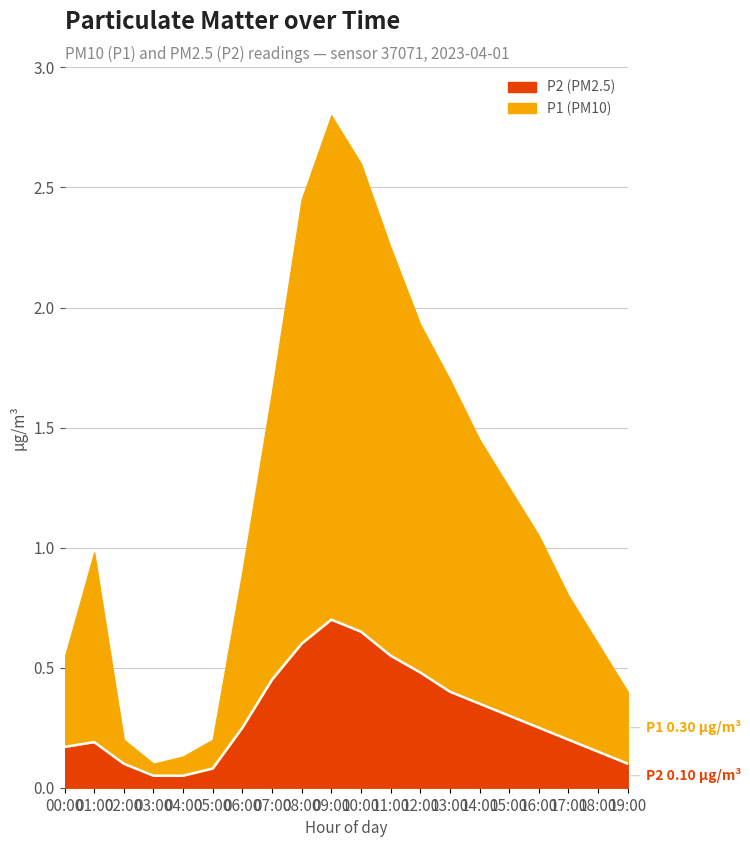

At which label is the value closest to 0?

03:00